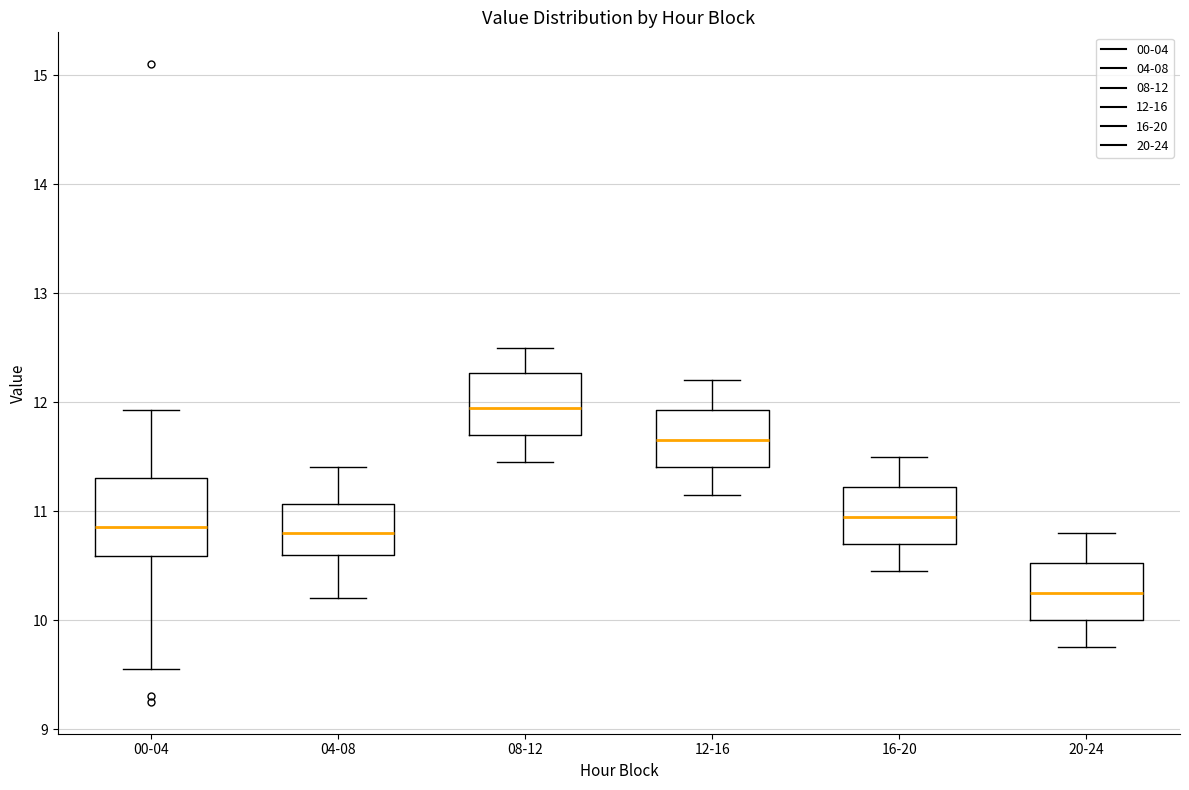

Where does the median line of the box for 12-16 sit on the y-axis? The values are not printed on the chart, so give them approximately, as read against the axis.

11.7